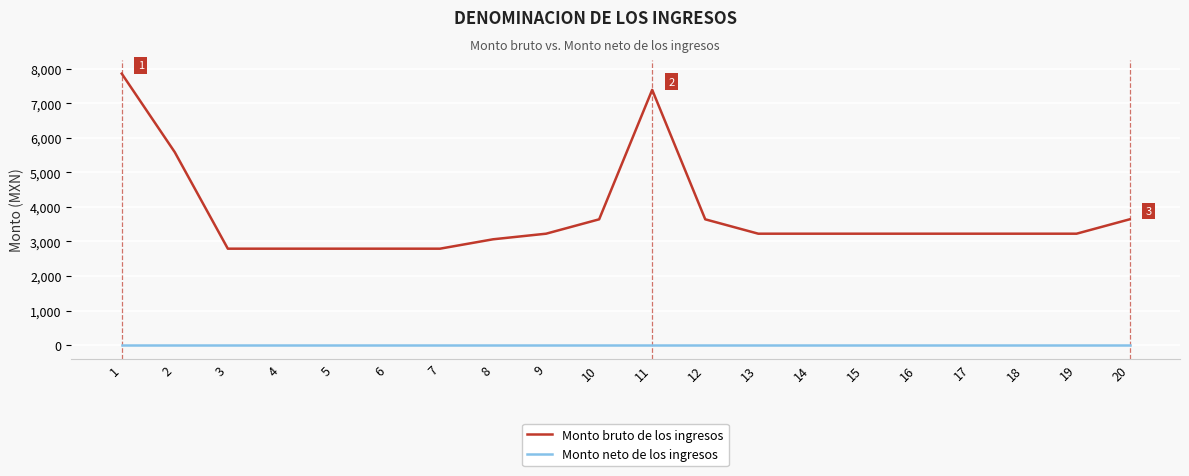

Which series has the largest total across all categories?

Monto bruto de los ingresos